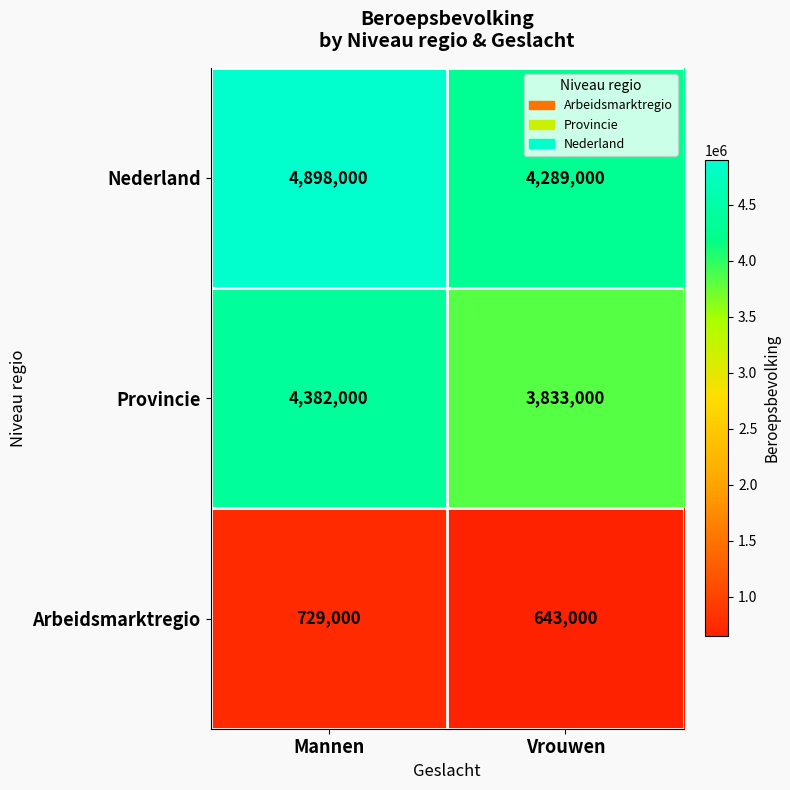

What is the total value across all series at Mannen?

10009000